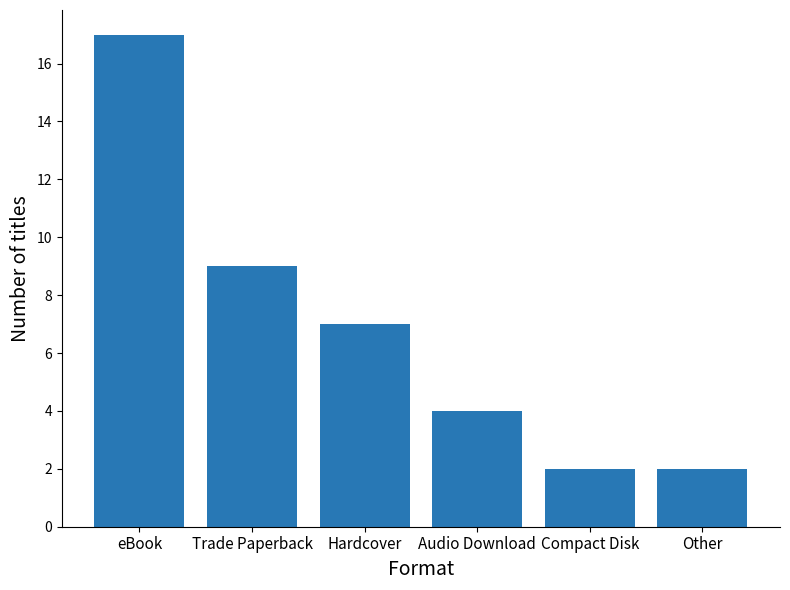

Reading left to right, extract all data points from this chart.

eBook=17	Trade Paperback=9	Hardcover=7	Audio Download=4	Compact Disk=2	Other=2